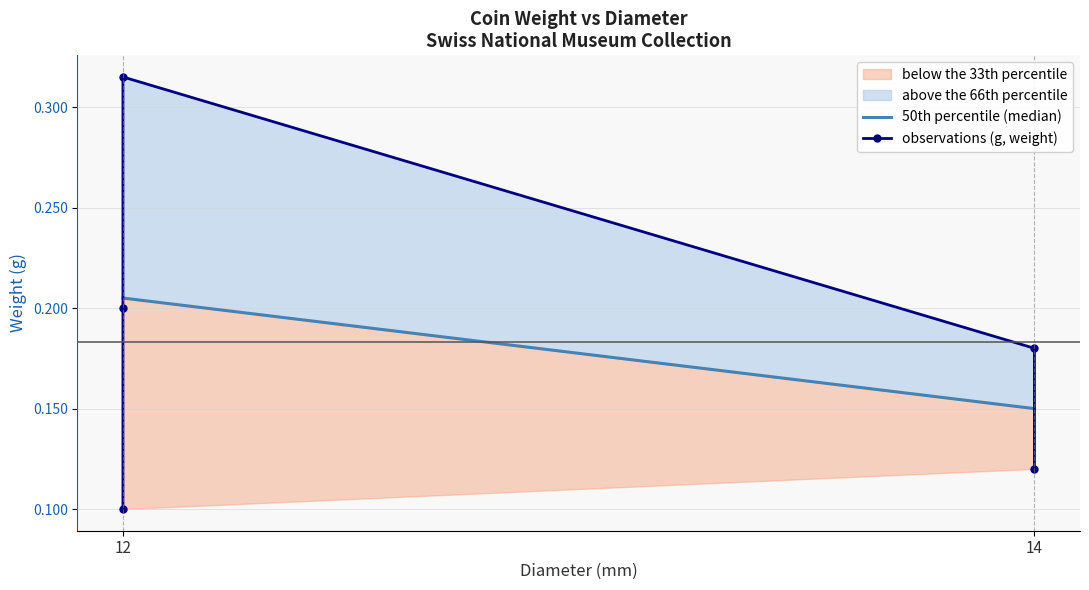

What is the sum of all values?

0.9